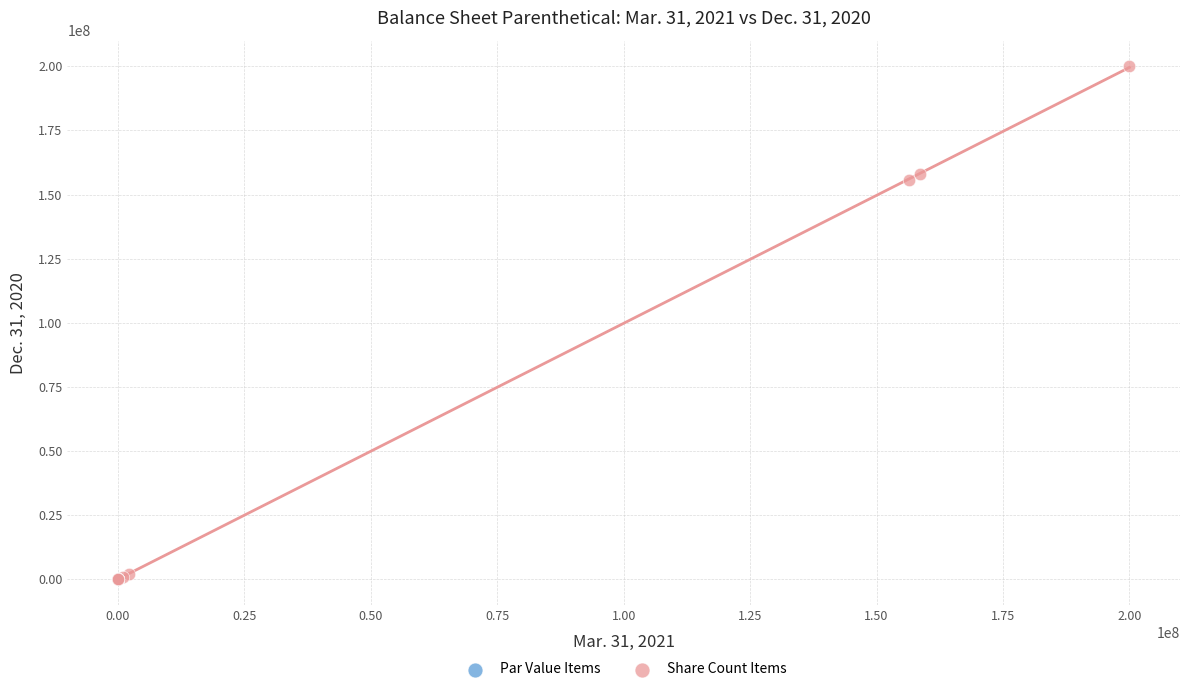

What are all the series names shown in the legend?

Par Value Items, Share Count Items